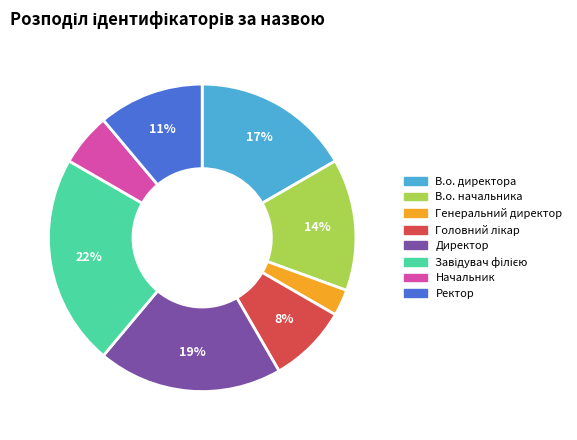

What is the smallest slice in the pie chart?

Генеральний директор